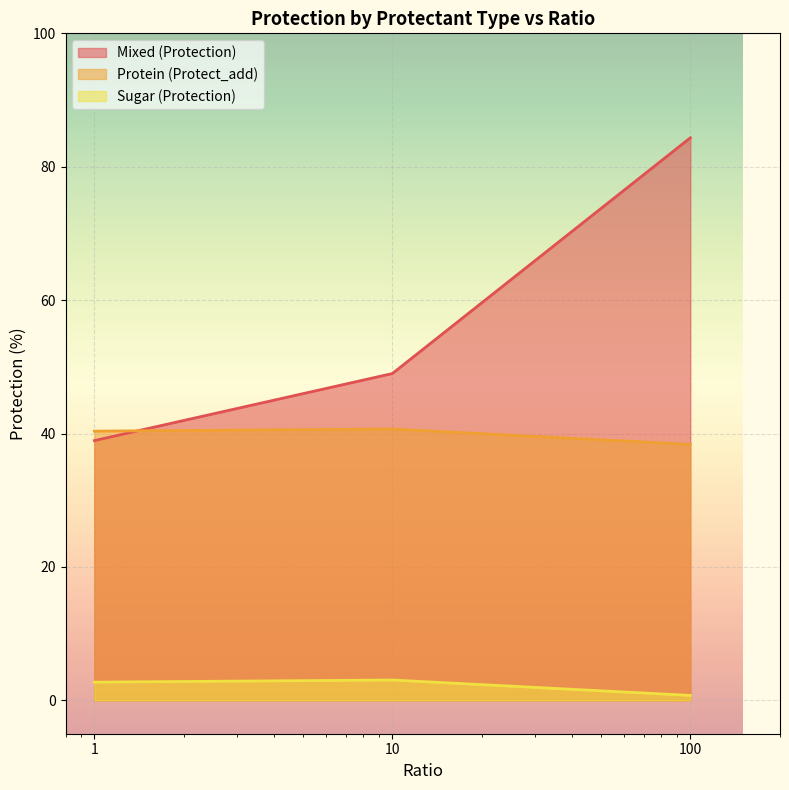

Reading left to right, extract all data points from this chart.

Mixed (Protection): 1=38.9	10=49.0	100=84.3
Protein (Protect_add): 1=40.4	10=40.7	100=38.4
Sugar (Protection): 1=2.7	10=3.1	100=0.7